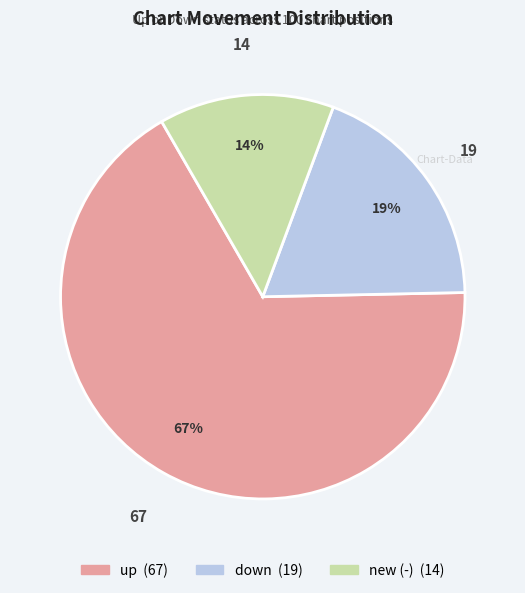

What is the majority slice?

up